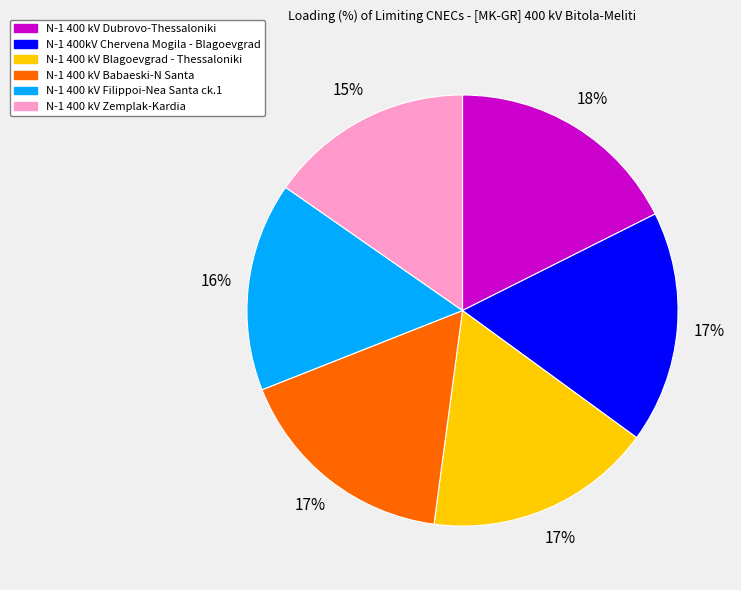

How many segments does this pie chart have?

6